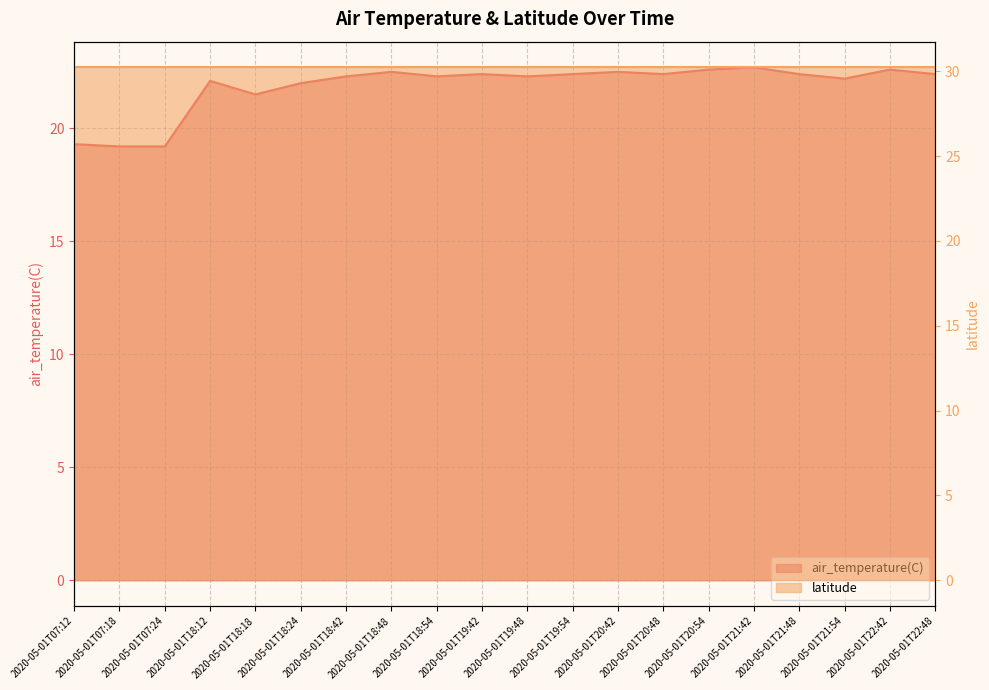

What is the ratio of the value at 2020-05-01T21:48 to the value at 2020-05-01T22:42?

1.0